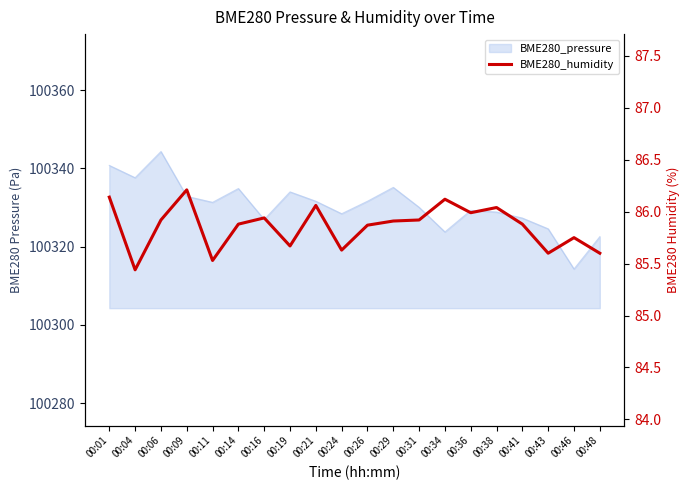

True or false: the data shows 85.9 at 00:16.

True